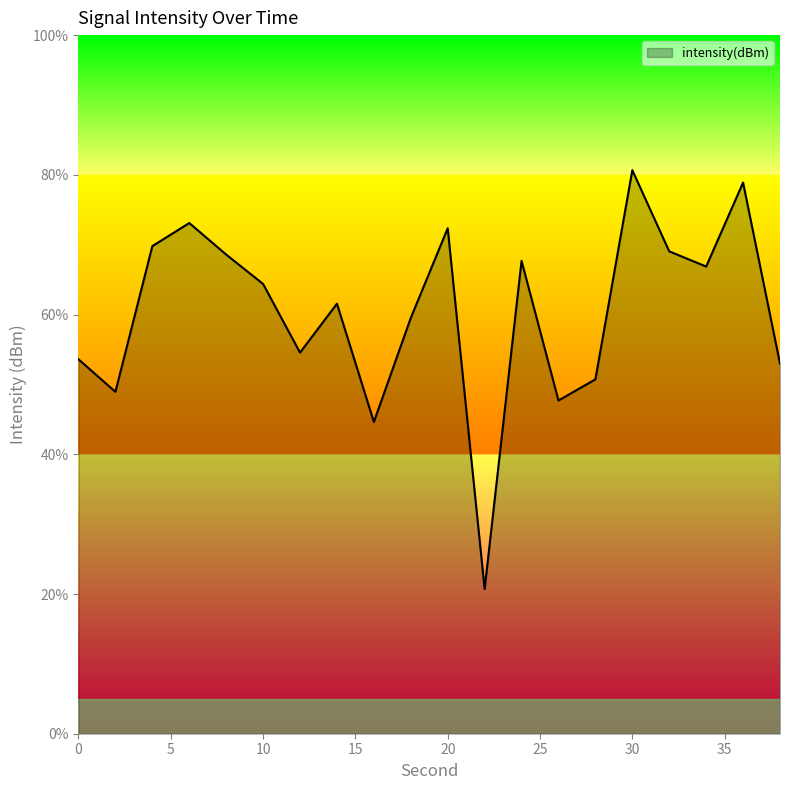

What is the greatest value displayed?

80.7